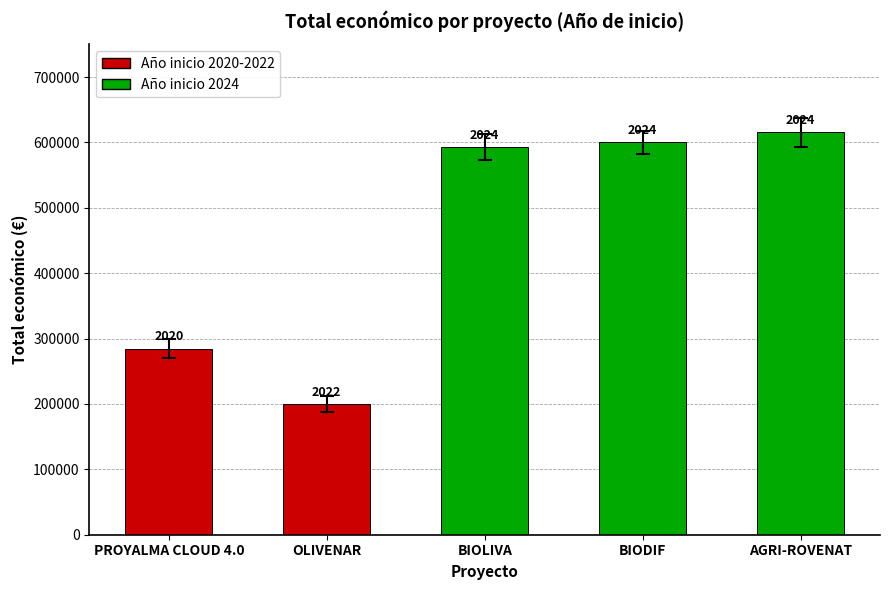

Between BIOLIVA and PROYALMA CLOUD 4.0, which is larger?

BIOLIVA